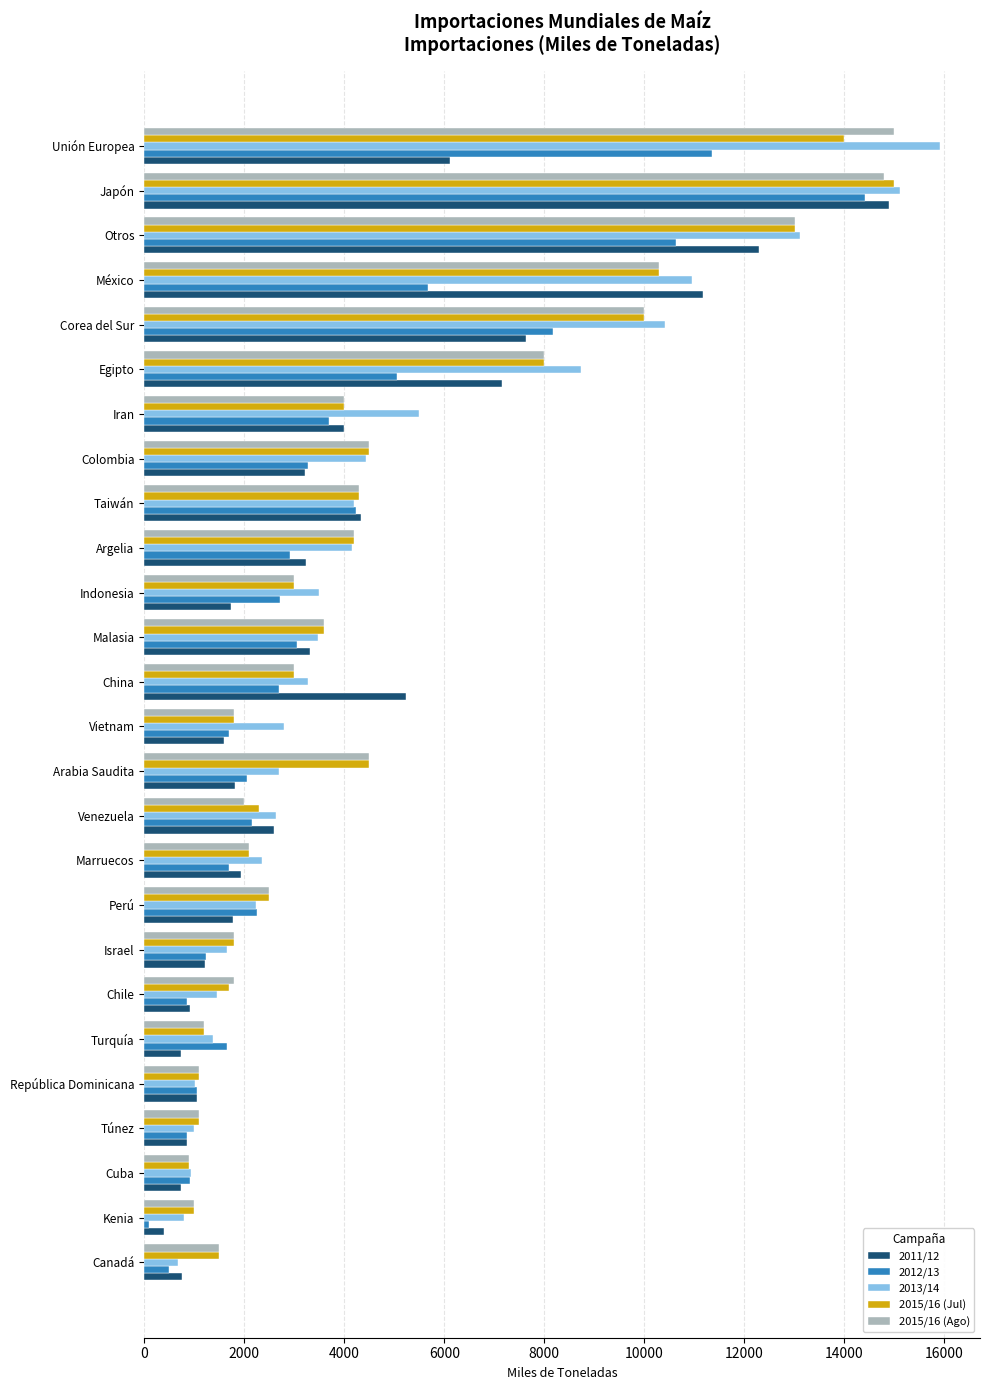

Is it true that 2012/13 equals 7427 at Taiwán?

False